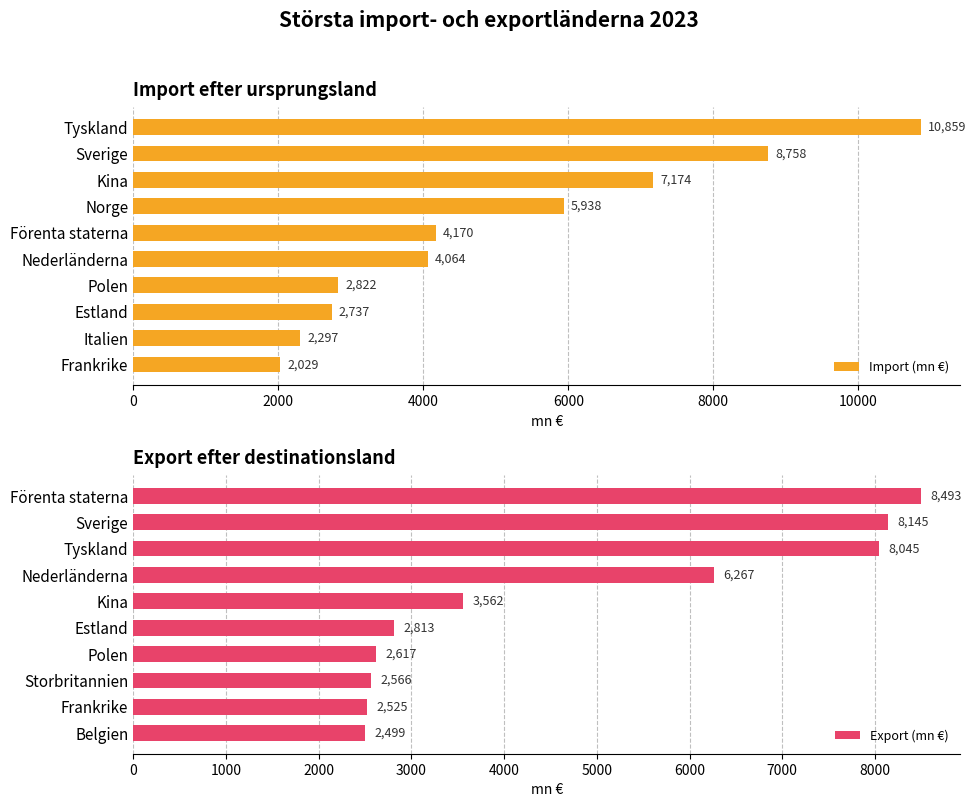

True or false: Import (mn €) has a value of 15605 at Tyskland.

False